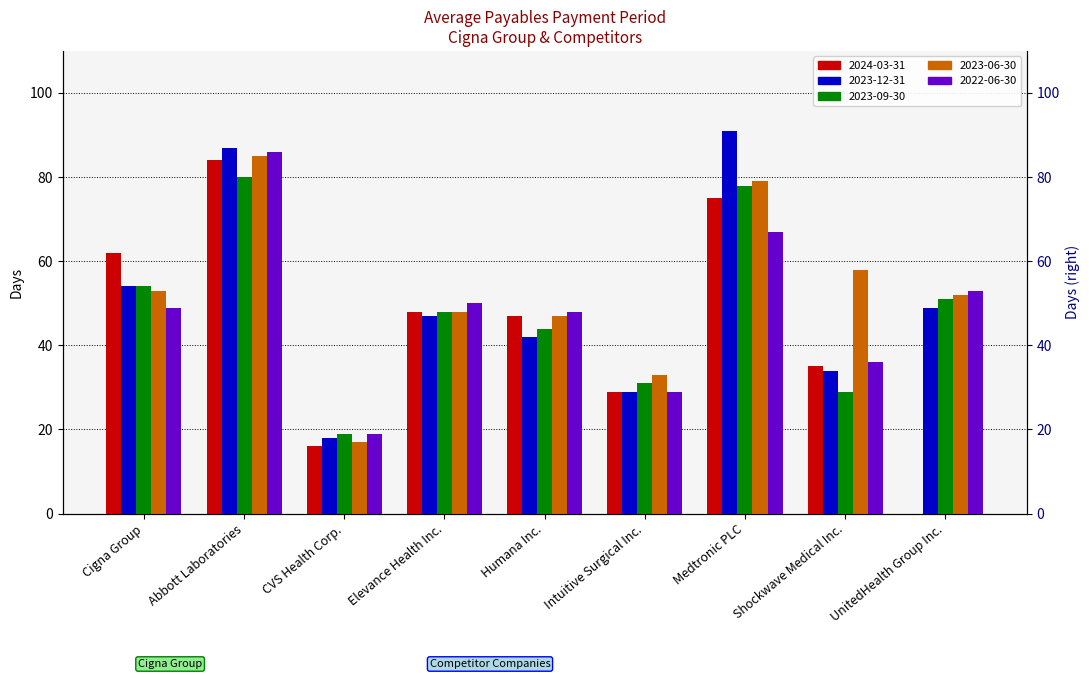

What position from the right is Elevance Health Inc.?

6